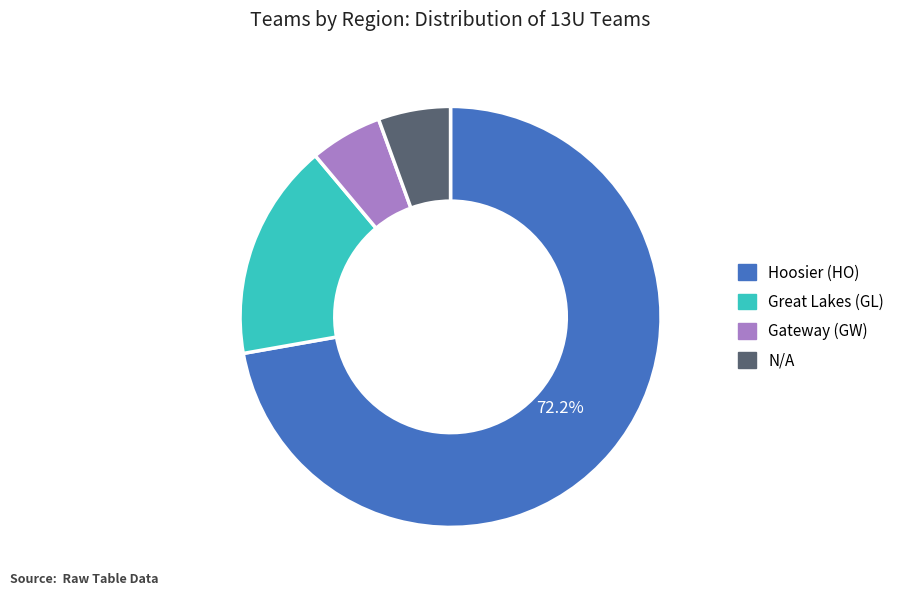

Count the number of slices in the pie.

4